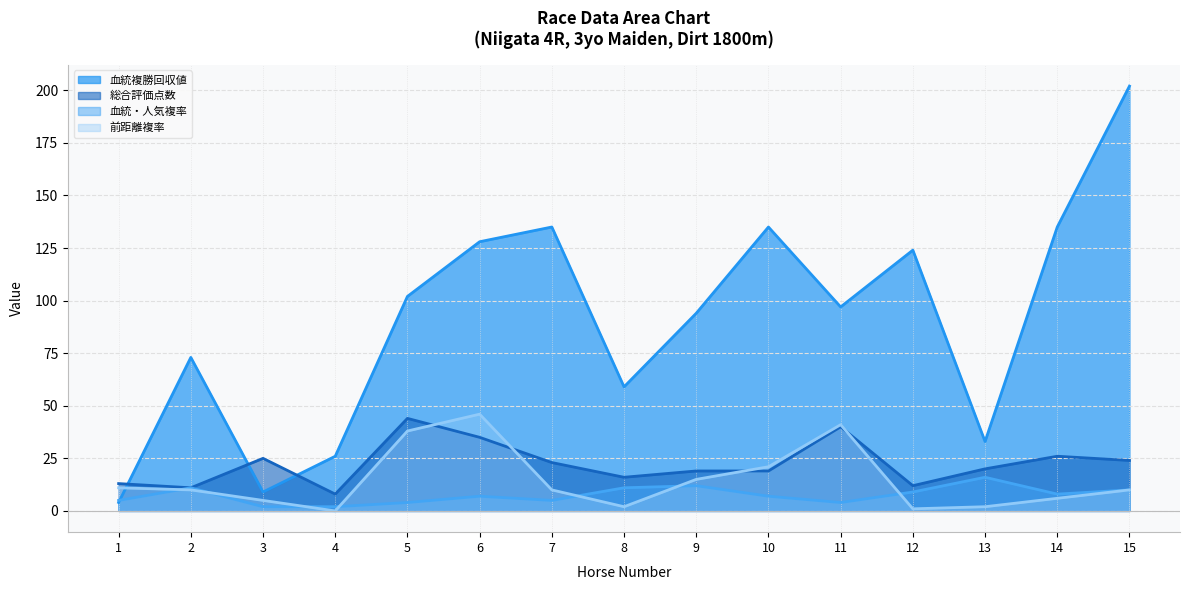

How many data points in 血統・人気複率 are above 7?

7